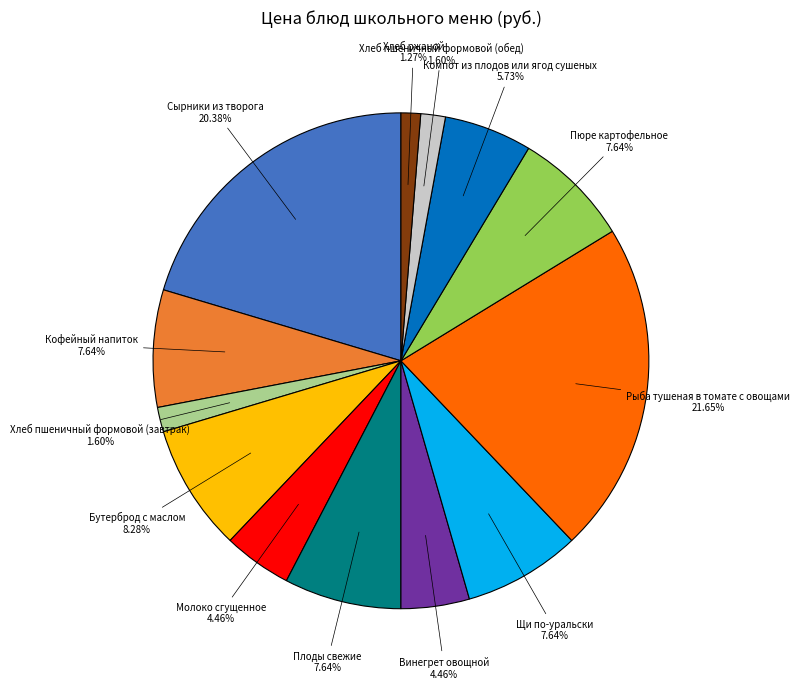

Does any single category account for the majority?

No